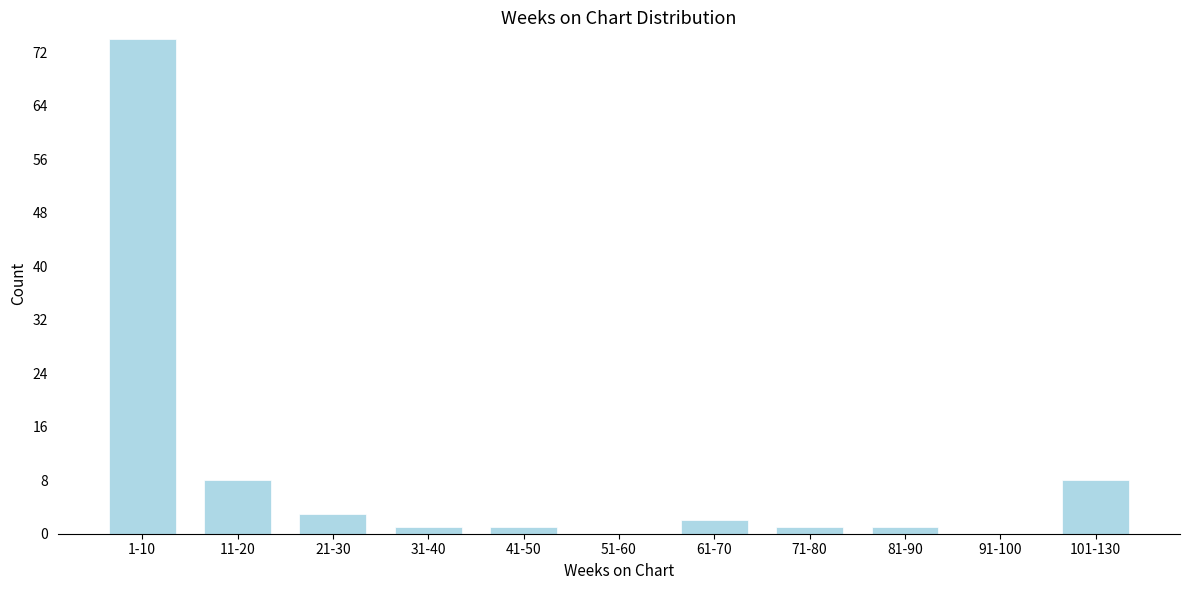

Reading right to left, what are all the values shown in this chart?

101-130=8	91-100=0	81-90=1	71-80=1	61-70=2	51-60=0	41-50=1	31-40=1	21-30=3	11-20=8	1-10=74